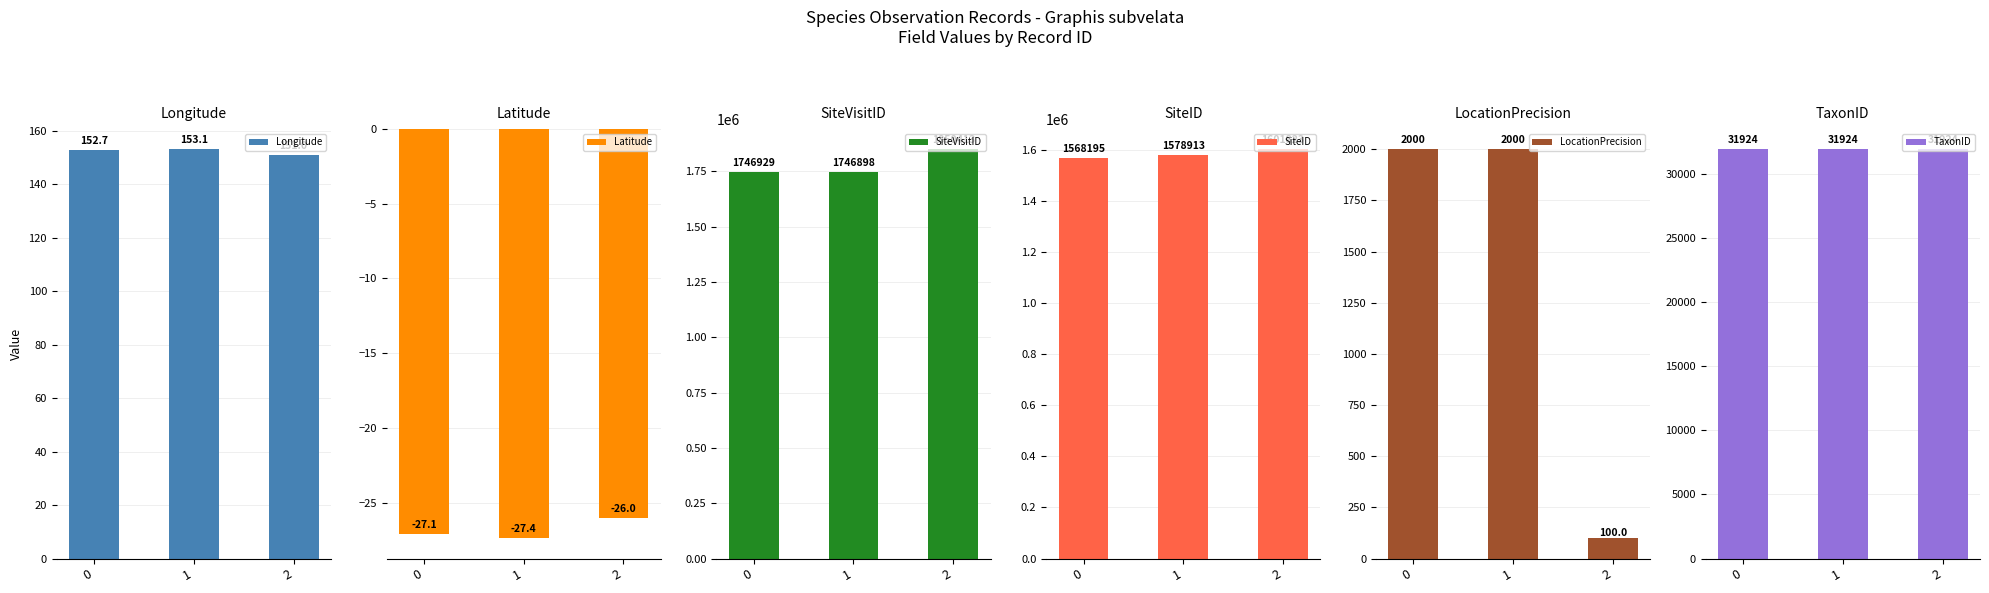

List the series in order of their peak value, lowest first.

Latitude, Longitude, LocationPrecision, TaxonID, SiteID, SiteVisitID